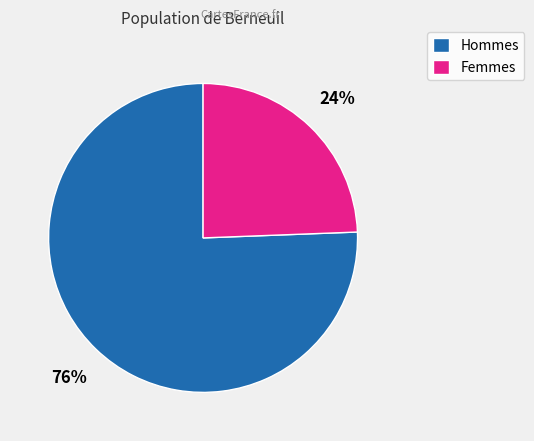

Does any single category account for the majority?

Yes